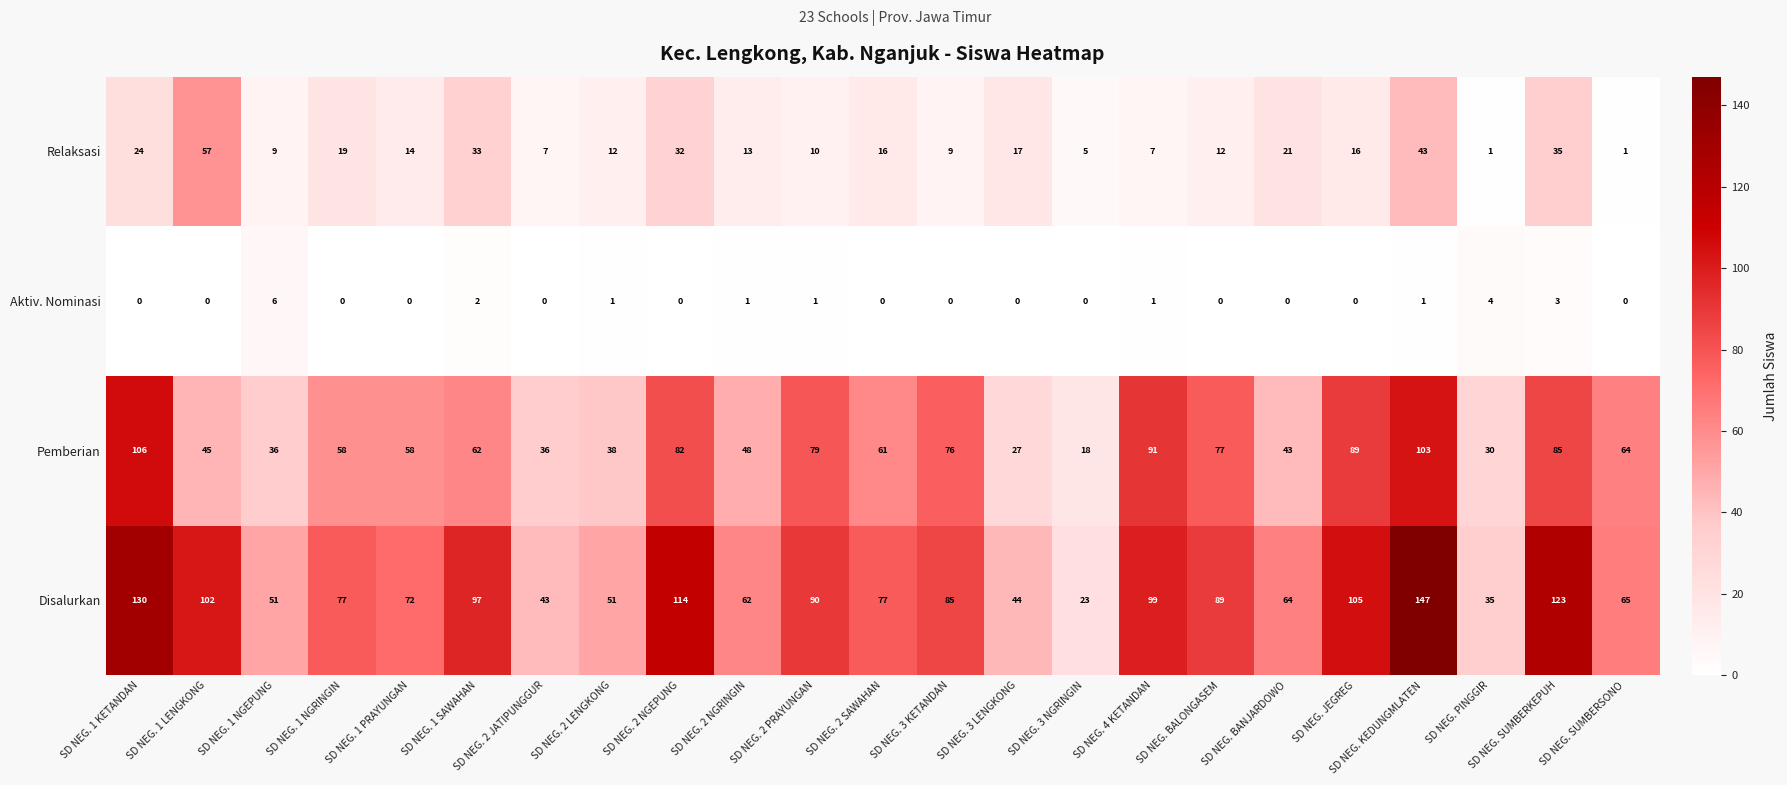

At how many categories does at least one series exceed 5?

23